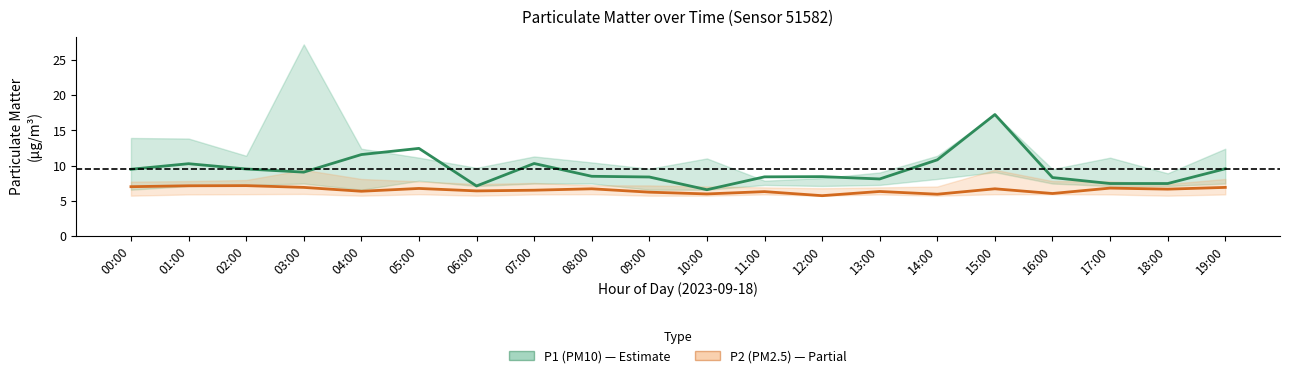

Reading left to right, transcribe all the data shown in this chart.

P1 (PM10): 00:00=9.5	01:00=10.3	02:00=9.5	03:00=9.1	04:00=11.6	05:00=12.4	06:00=7.1	07:00=10.3	08:00=8.5	09:00=8.4	10:00=6.6	11:00=8.4	12:00=8.4	13:00=8.1	14:00=10.8	15:00=17.3	16:00=8.3	17:00=7.5	18:00=7.5	19:00=9.6
P2 (PM2.5): 00:00=7.0	01:00=7.1	02:00=7.2	03:00=6.9	04:00=6.3	05:00=6.8	06:00=6.4	07:00=6.5	08:00=6.7	09:00=6.2	10:00=6.0	11:00=6.3	12:00=5.7	13:00=6.3	14:00=5.9	15:00=6.7	16:00=6.0	17:00=6.8	18:00=6.7	19:00=6.9